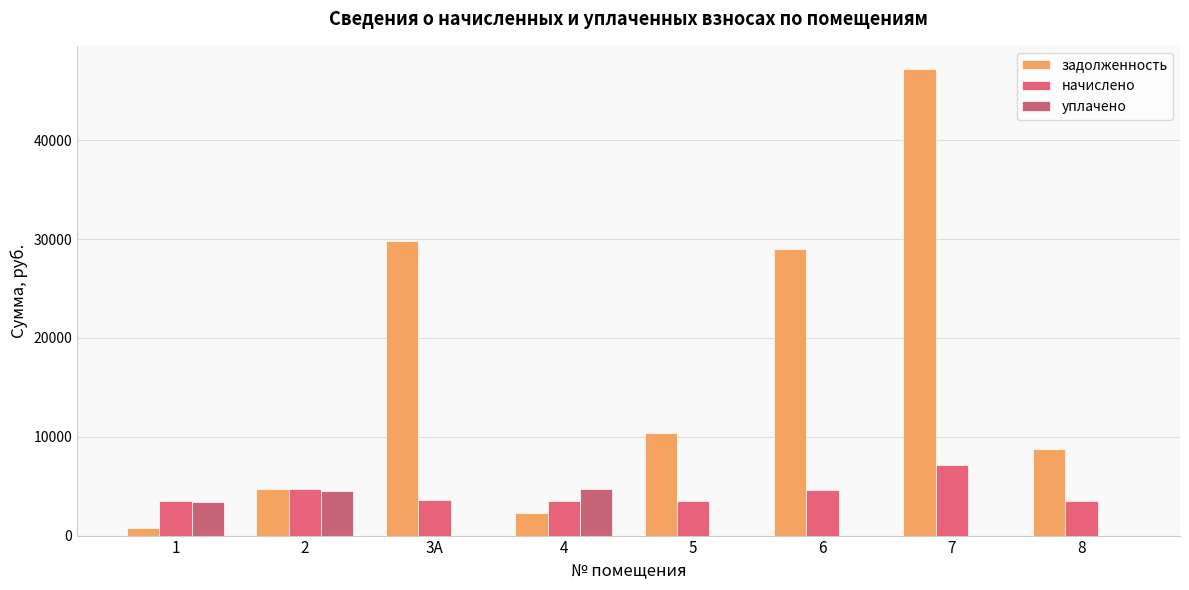

What is the average value of the уплачено series?

1572.4